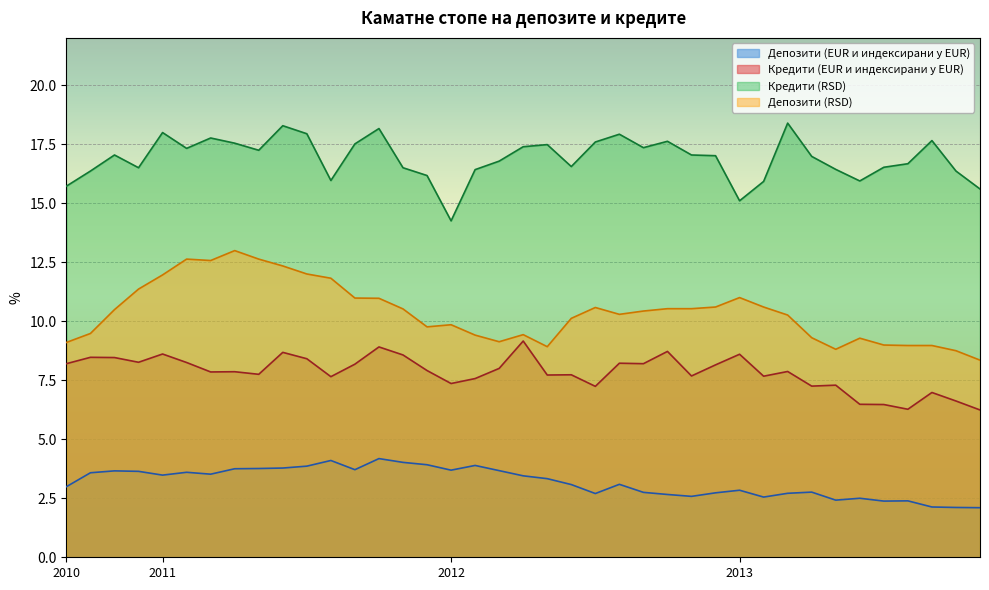

True or false: Депозити (EUR и индексирани у EUR) has a value of 2.1 at 38.

True